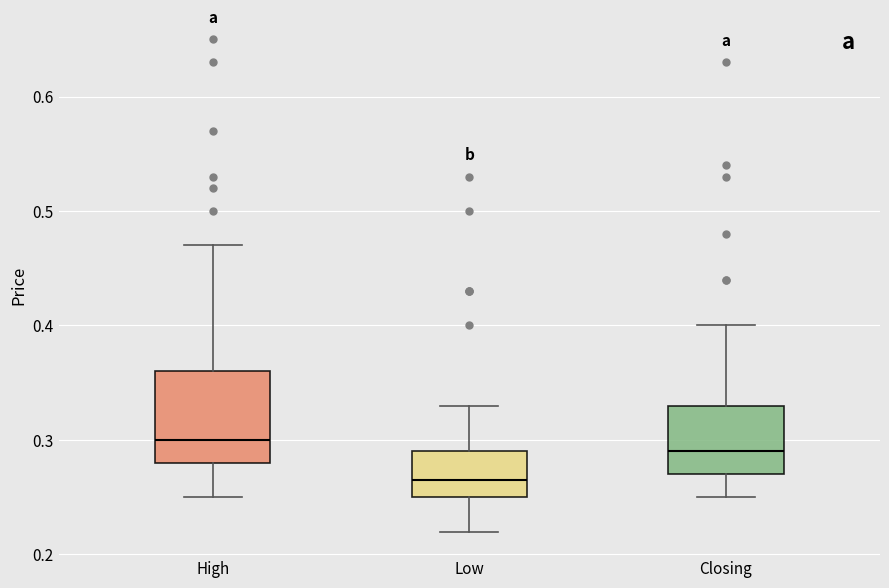

Which box has the lowest median line?

Low